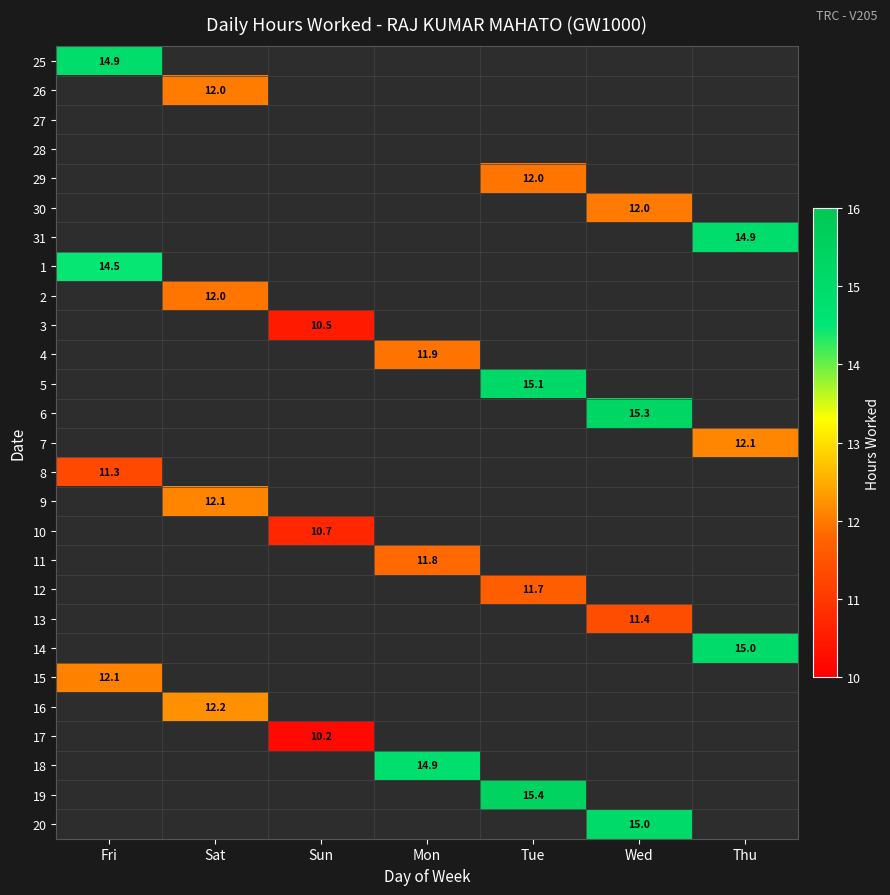

Is the value of 16 at Tue greater than the value of 12 at Sat?

No